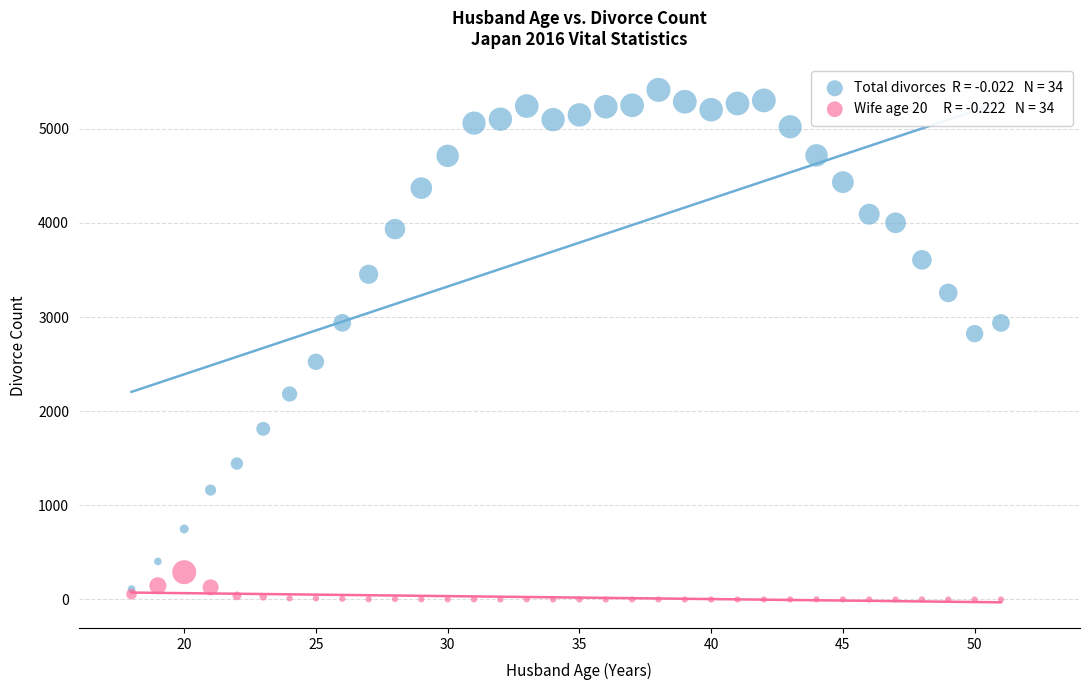

Across all series, what Y value is closest to 2707?

2824